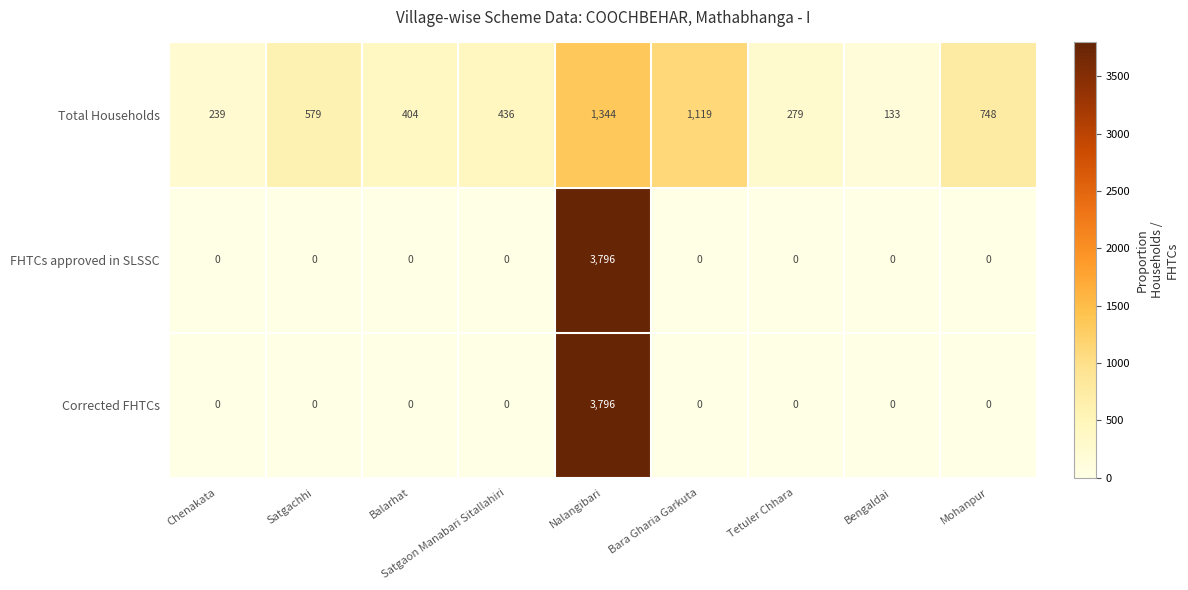

Which category has the highest value across all series?

Nalangibari